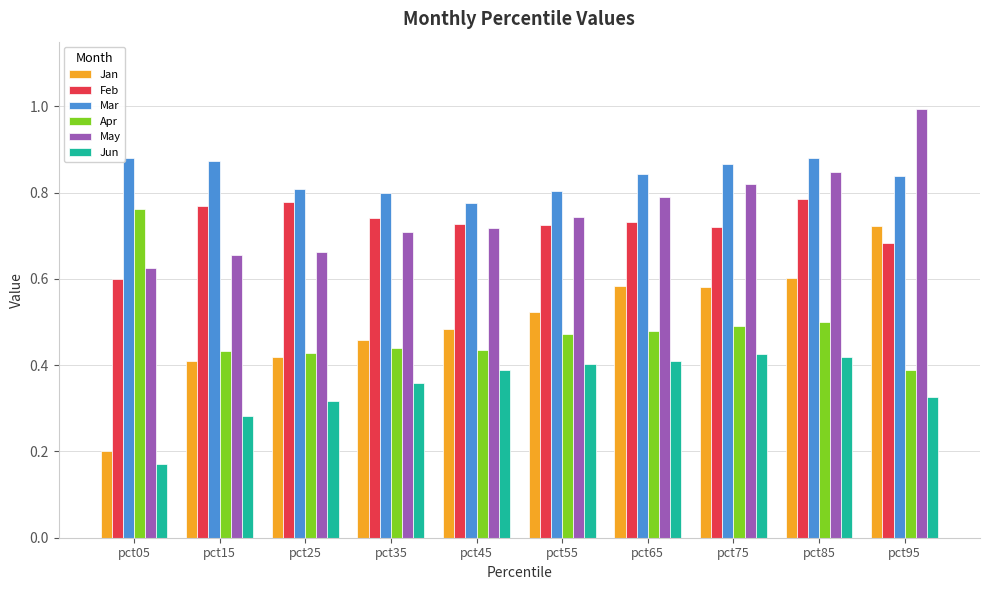

Which label corresponds to the largest value in the chart?

pct95